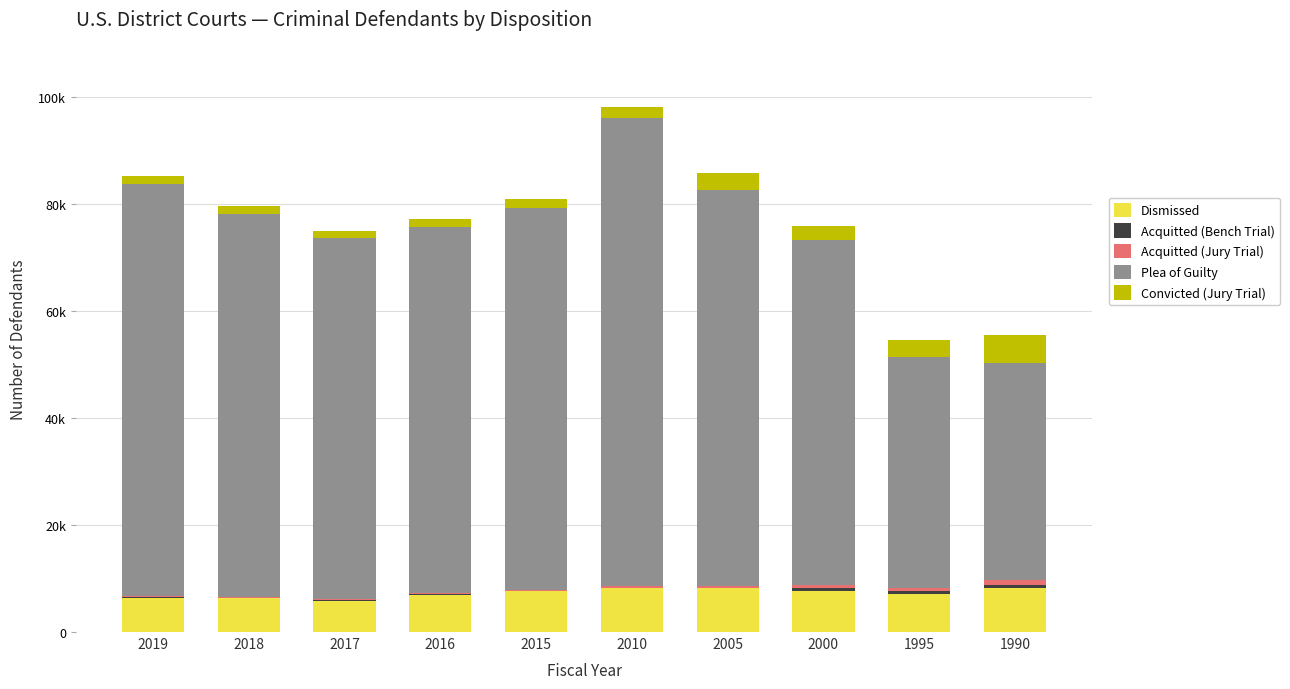

Which series has the largest total across all categories?

Plea of Guilty